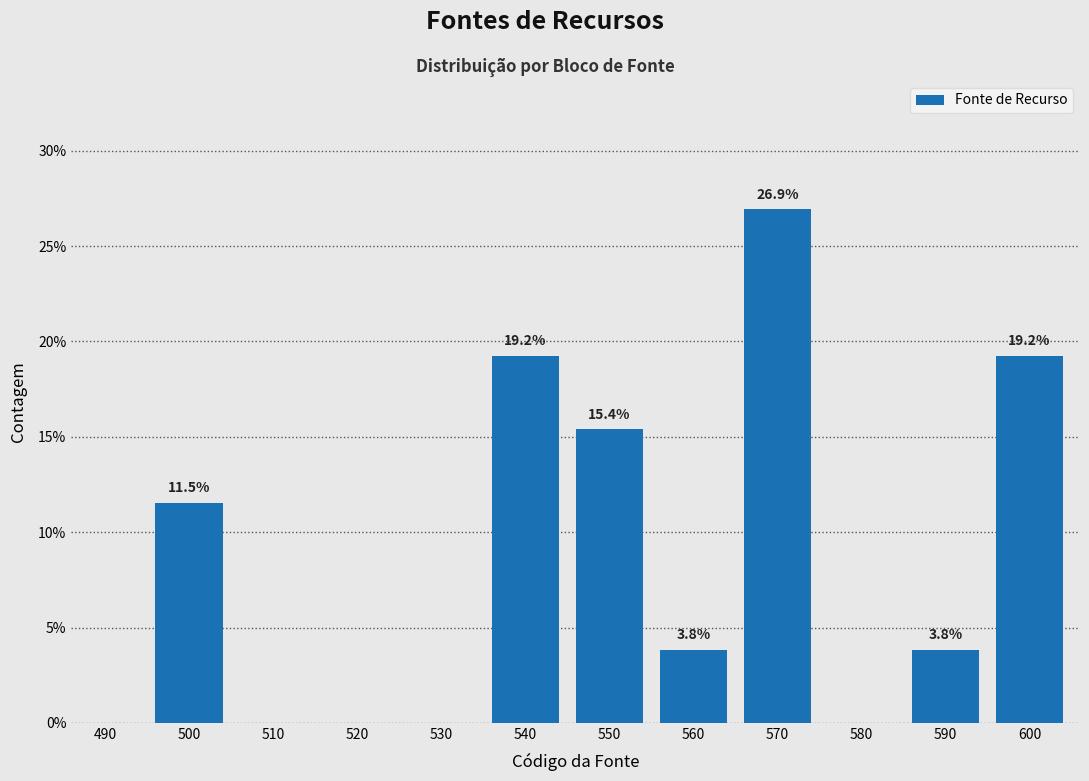

Reading left to right, extract all data points from this chart.

490=0.0	500=11.5	510=0.0	520=0.0	530=0.0	540=19.2	550=15.4	560=3.8	570=26.9	580=0.0	590=3.8	600=19.2